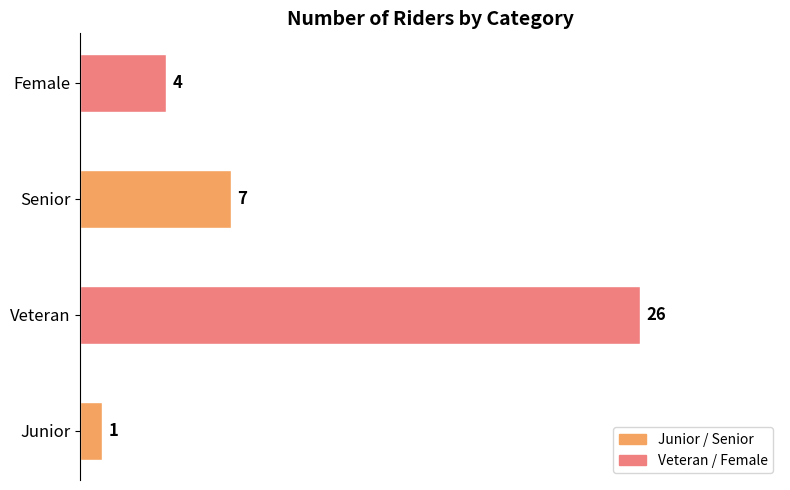

What is the average value?

10